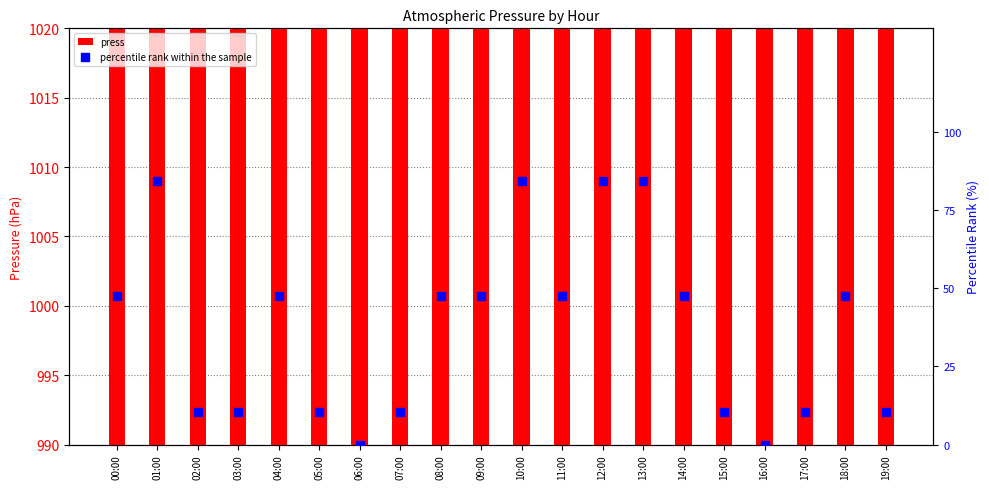

Which series contains the lowest Y value?

percentile rank within the sample